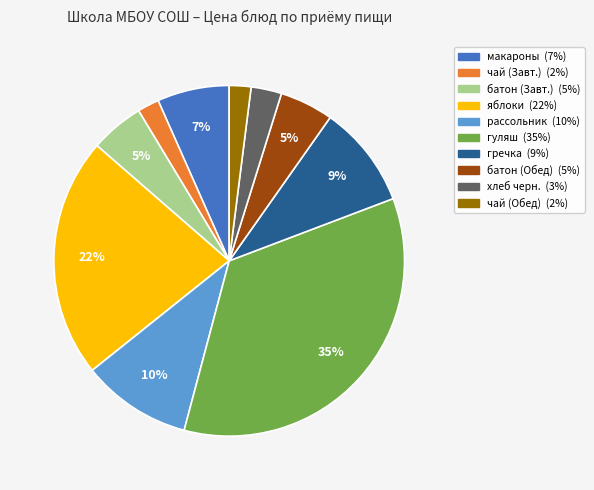

To the nearest percent, what is the difference between the largest and smallest slice percentages?

33%